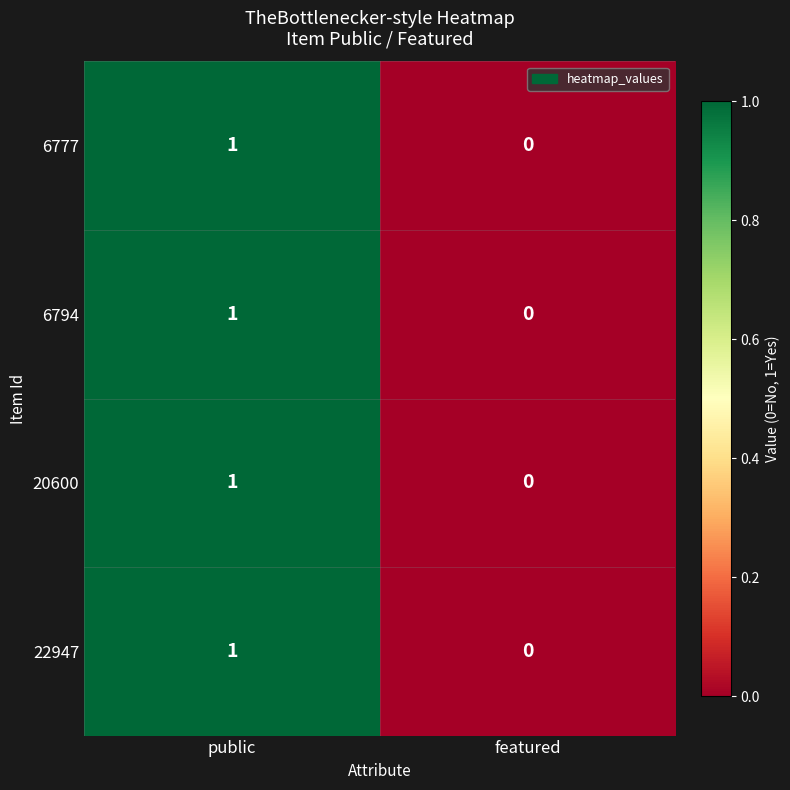

The 22947 series shows 0 at featured. True or false?

True